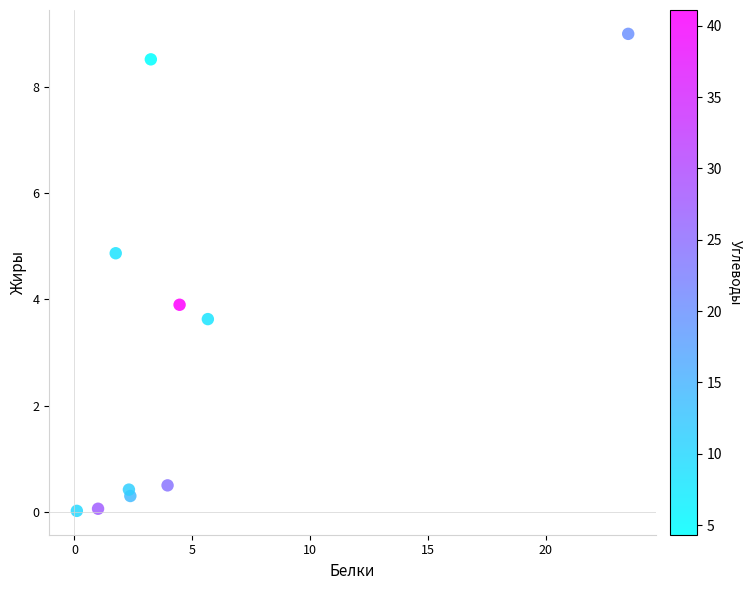

What is the average X value?

4.8